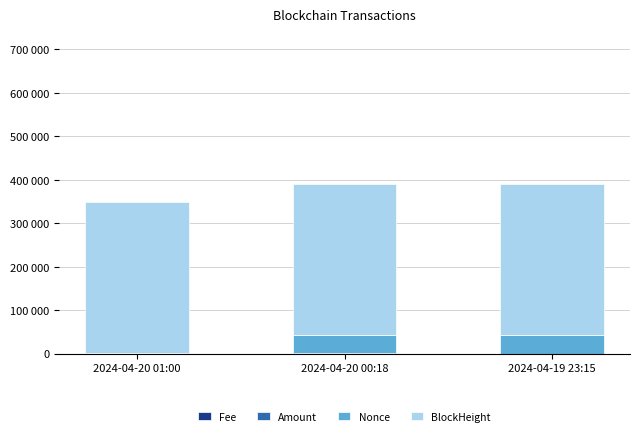

Are the bars grouped side by side (vs. stacked)?

No